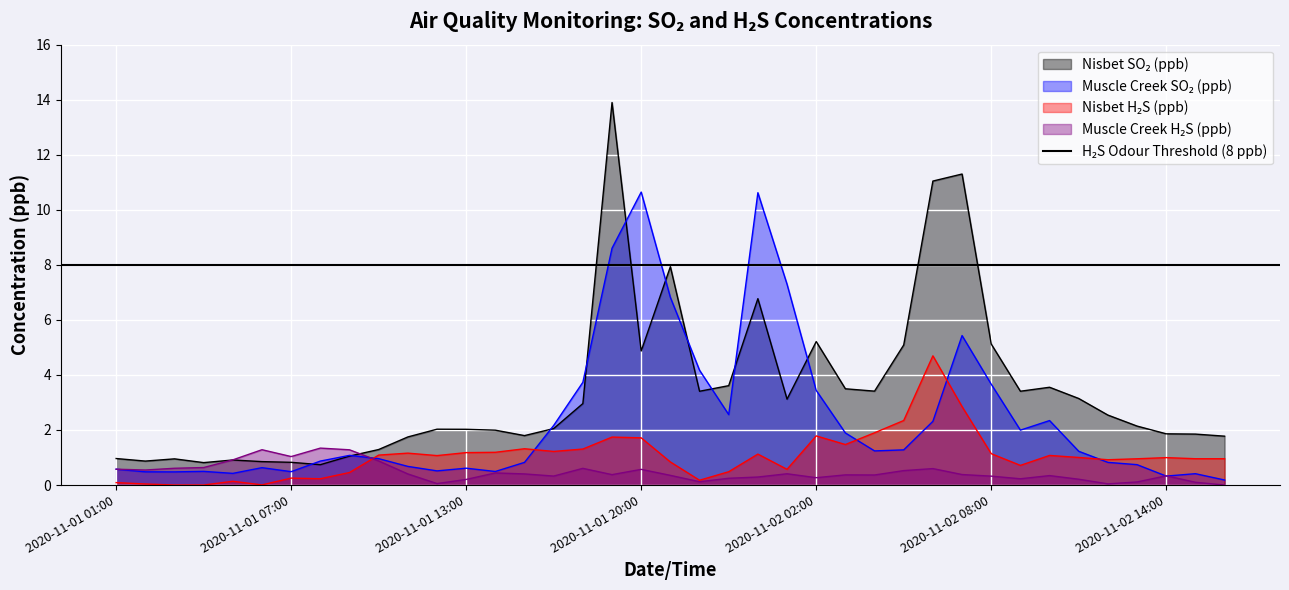

List the labels in order of Muscle Creek H2S (ppb) value, smallest first.

2020-11-02 16:00, 2020-11-02 12:00, 2020-11-01 12:00, 2020-11-02 15:00, 2020-11-02 13:00, 2020-11-01 22:00, 2020-11-01 13:00, 2020-11-02 11:00, 2020-11-02 09:00, 2020-11-01 23:00, 2020-11-02 02:00, 2020-11-02 00:00, 2020-11-02 08:00, 2020-11-01 16:00, 2020-11-02 14:00, 2020-11-02 10:00, 2020-11-01 21:00, 2020-11-02 04:00, 2020-11-02 03:00, 2020-11-01 19:00, 2020-11-02 07:00, 2020-11-01 11:00, 2020-11-01 15:00, 2020-11-02 01:00, 2020-11-01 14:00, 2020-11-02 05:00, 2020-11-01 02:00, 2020-11-01 20:00, 2020-11-01 01:00, 2020-11-02 06:00, 2020-11-01 18:00, 2020-11-01 03:00, 2020-11-01 04:00, 2020-11-01 10:00, 2020-11-01 05:00, 2020-11-01 07:00, 2020-11-01 09:00, 2020-11-01 06:00, 2020-11-01 08:00